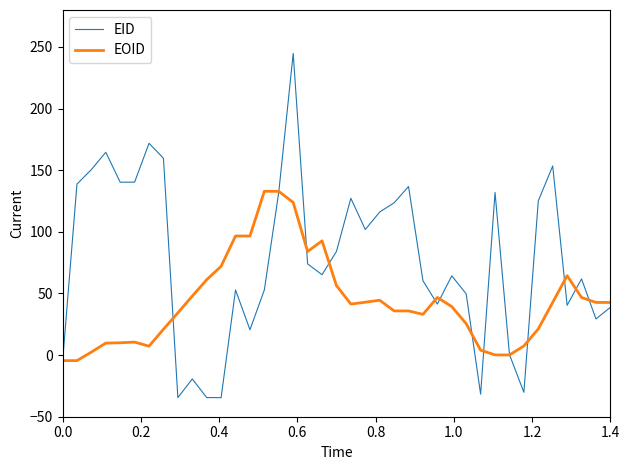

List the series in order of their peak value, highest first.

EID, EOID